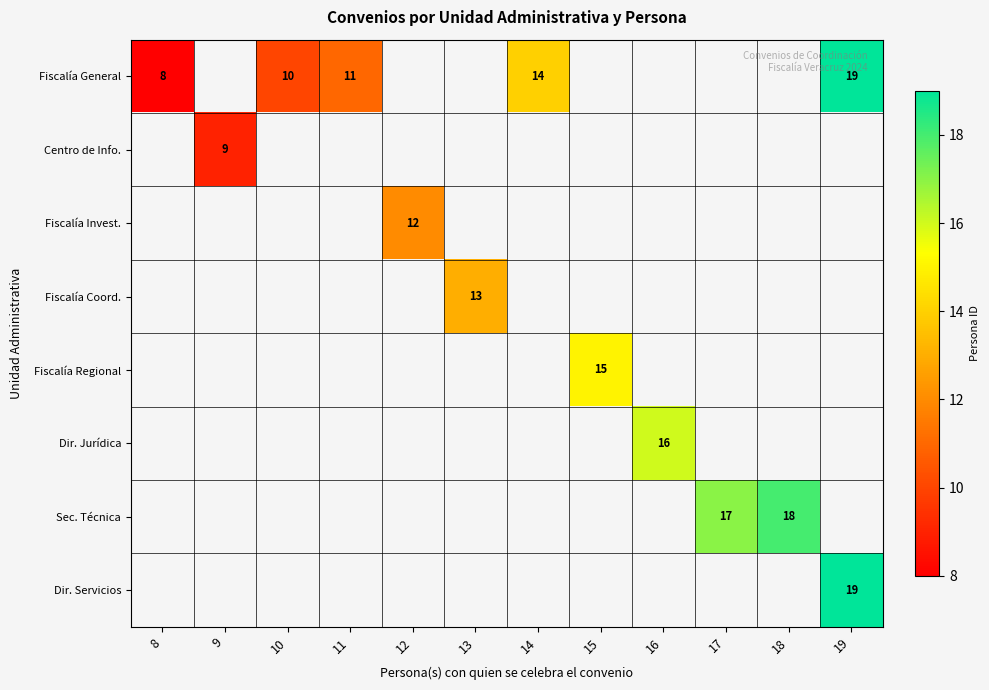

The value of Fiscalía Invest. at 12 is 12. True or false?

True